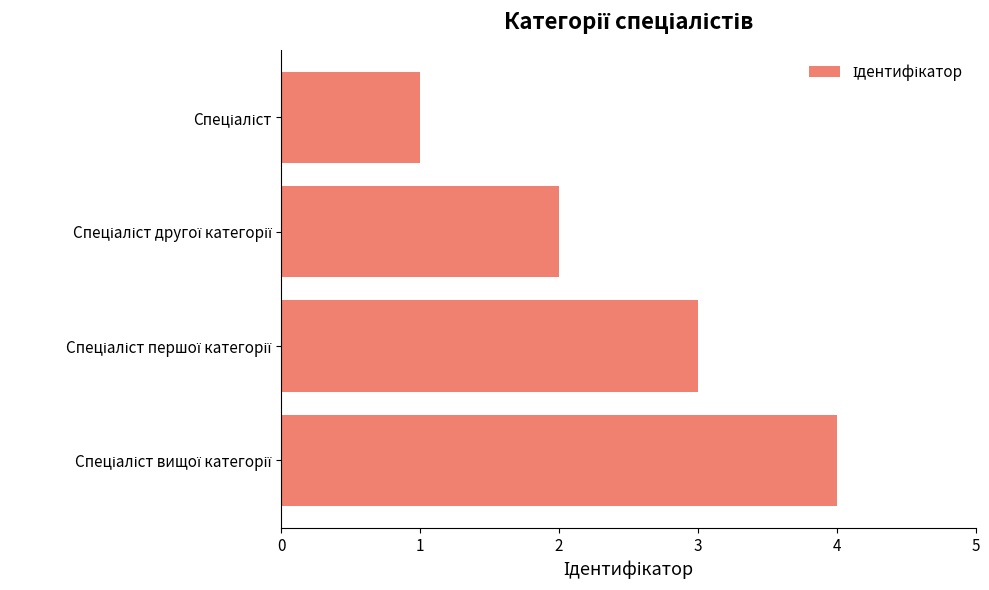

Are the bars grouped side by side (vs. stacked)?

No